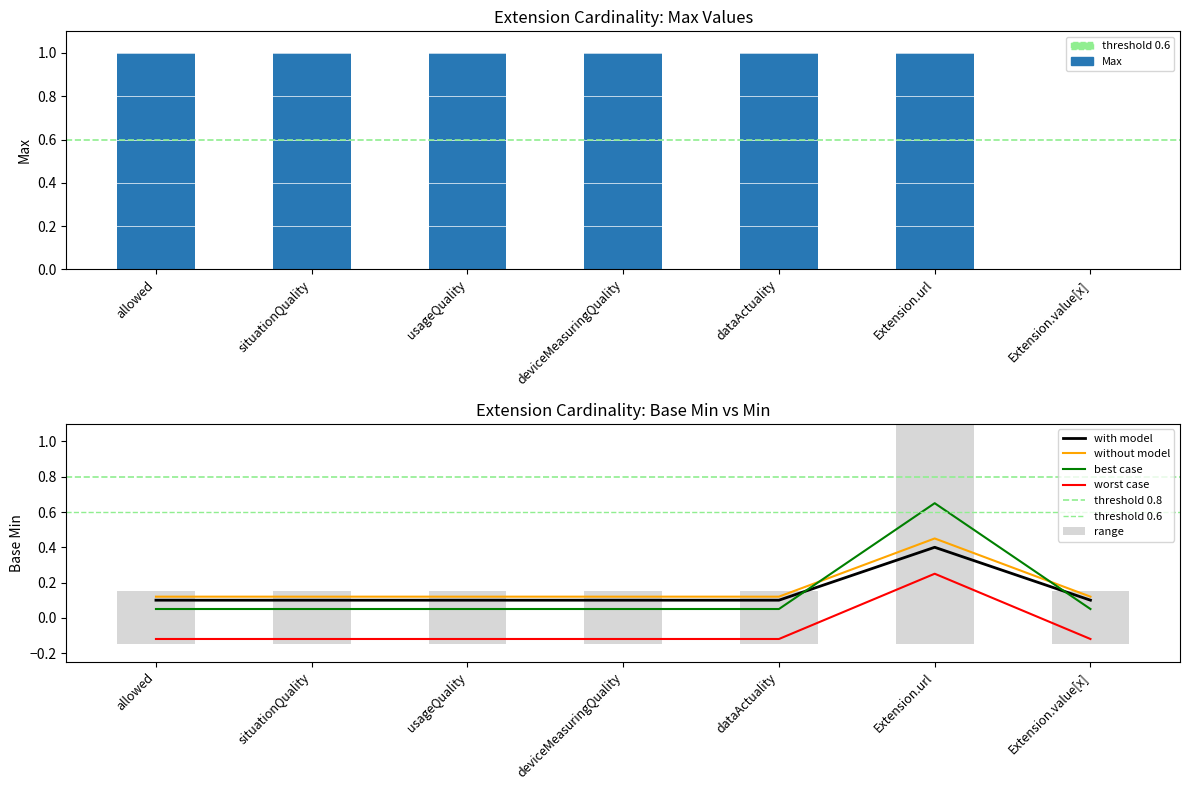

Reading right to left, extract all data points from this chart.

Max: Extension.value[x]=0.0	Extension.url=1.0	dataActuality=1.0	deviceMeasuringQuality=1.0	usageQuality=1.0	situationQuality=1.0	allowed=1.0
Base Min: Extension.value[x]=0.1	Extension.url=0.4	dataActuality=0.1	deviceMeasuringQuality=0.1	usageQuality=0.1	situationQuality=0.1	allowed=0.1